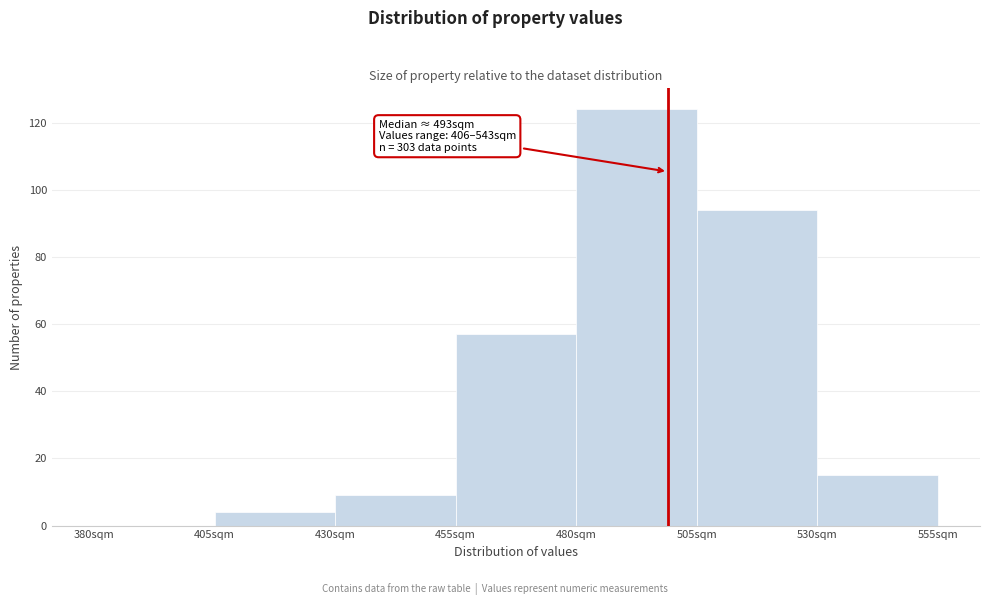

Which range on the x-axis has the tallest bar?

480 to 505